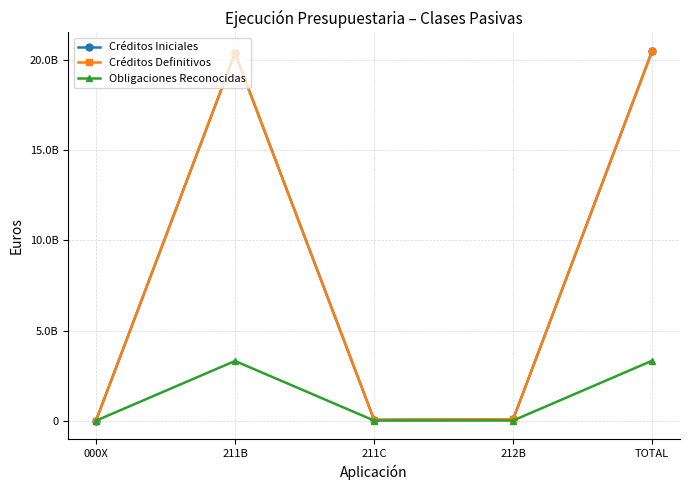

Does the chart have visible grid lines?

Yes